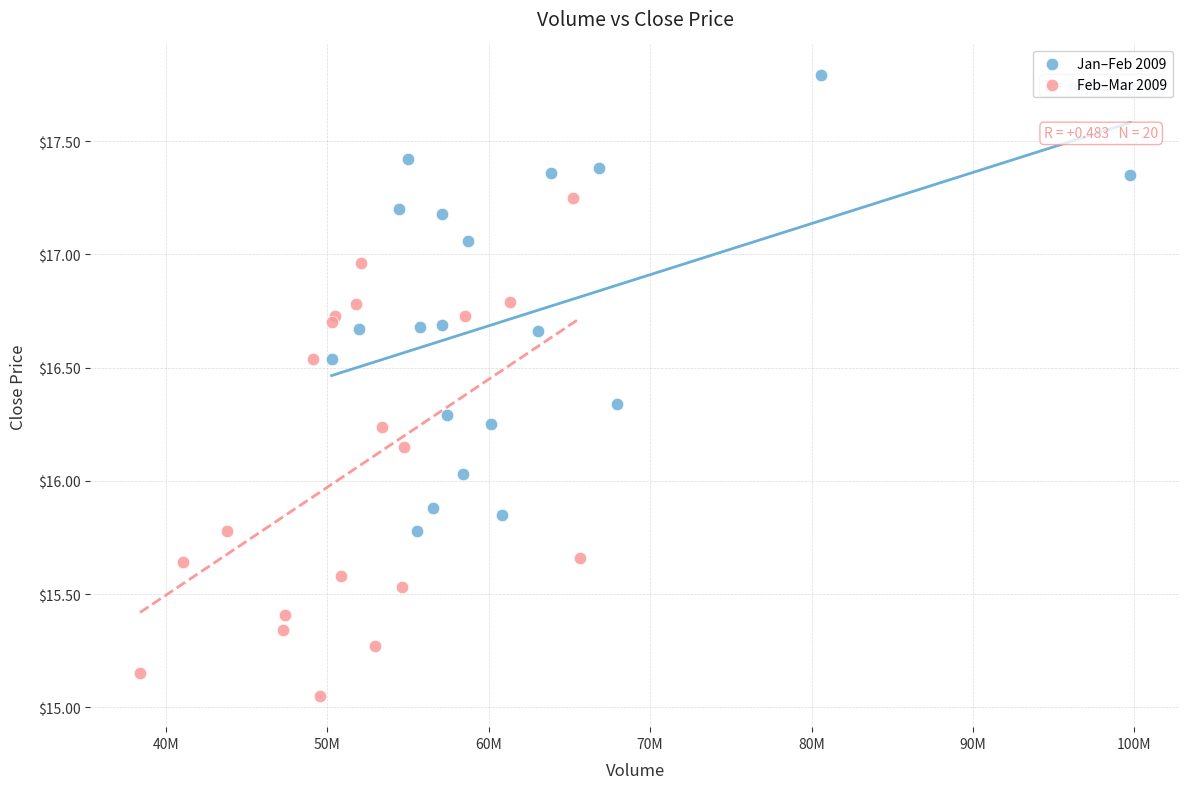

Which series reaches the minimum Y coordinate?

Feb–Mar 2009